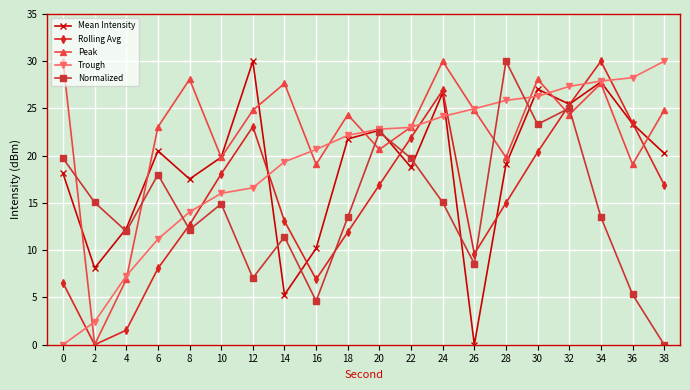

At which category does Mean Intensity reach its first local peak?

6